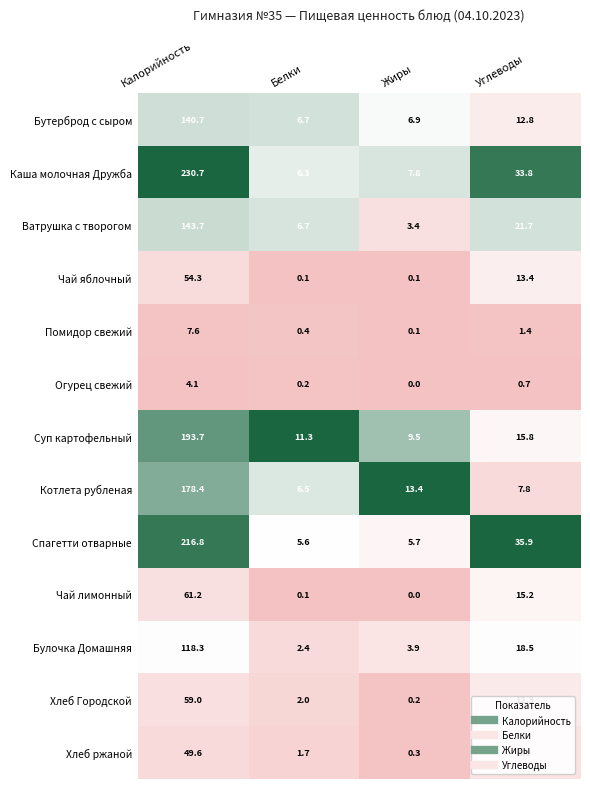

Is it true that Ватрушка с творогом equals 1.7 at Белки?

False